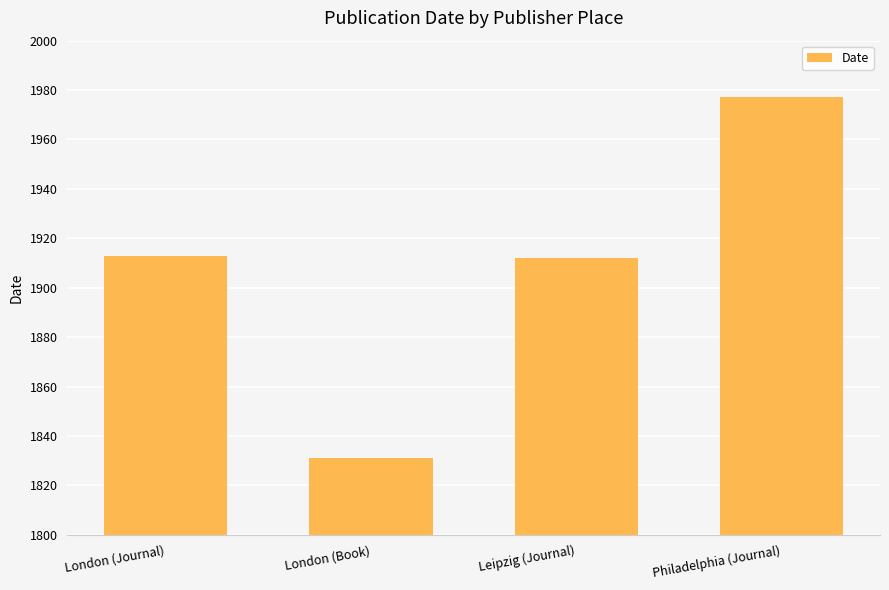

Reading right to left, what are all the values shown in this chart?

Philadelphia (Journal)=1977	Leipzig (Journal)=1912	London (Book)=1831	London (Journal)=1913